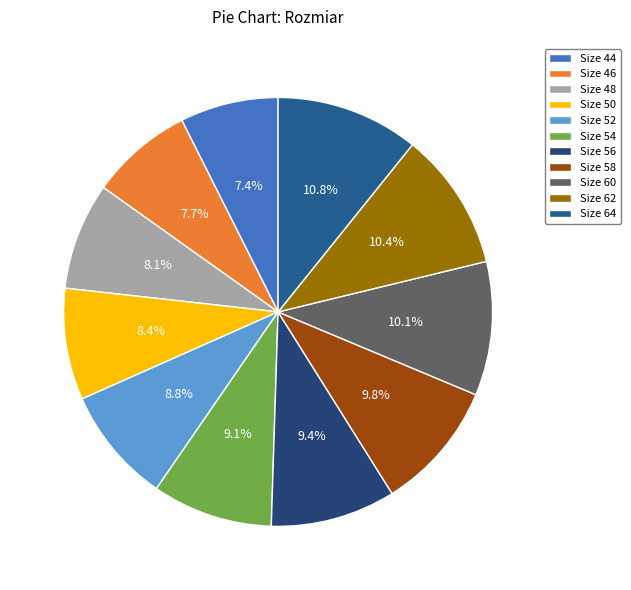

Count the number of slices in the pie.

11